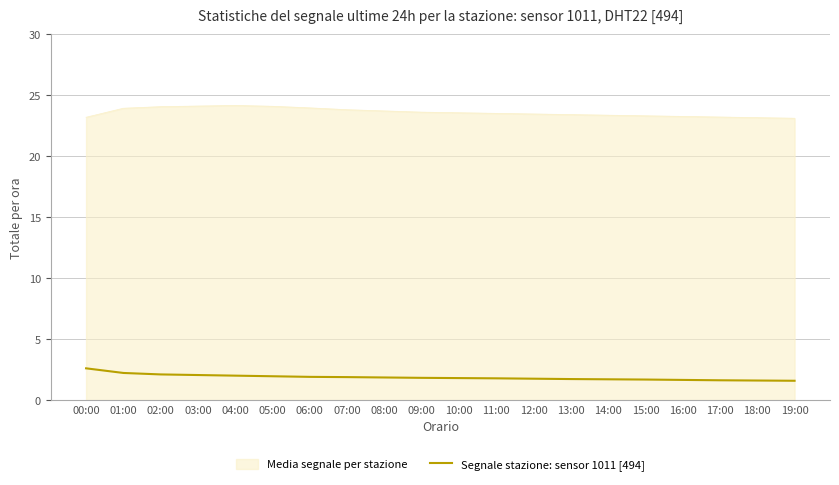

What is the minimum value for Segnale stazione: sensor 1011 [494]?

1.6